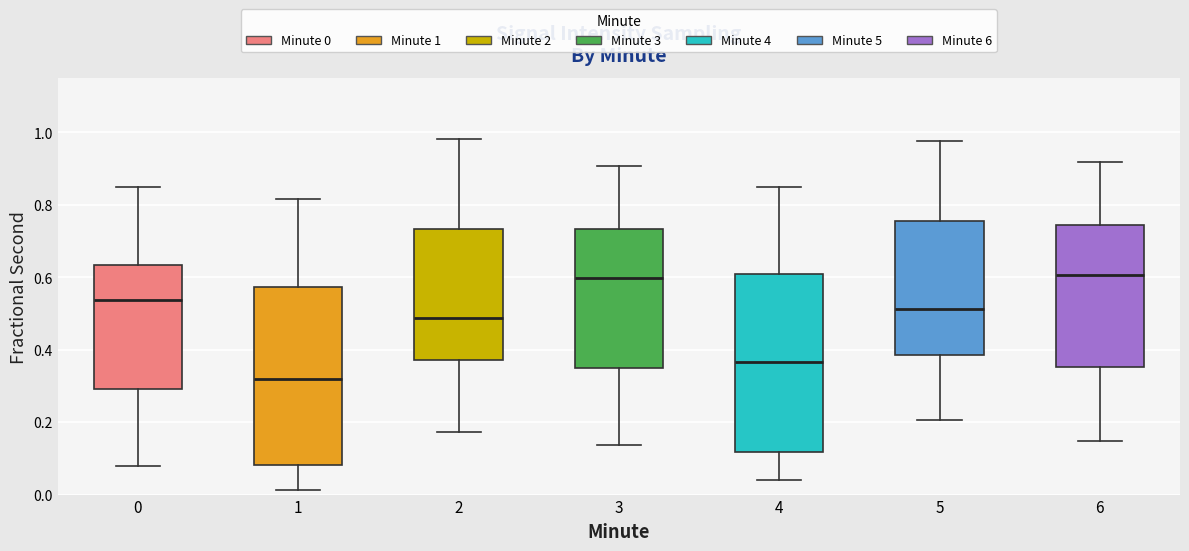

Which box's median line is the lowest?

1